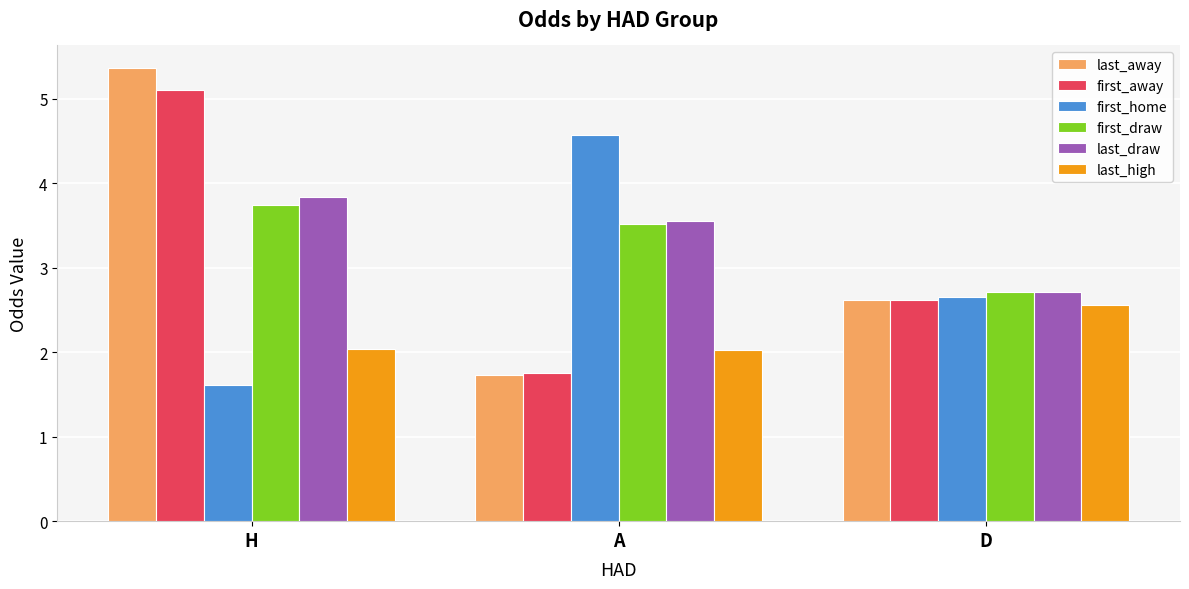

How many bars are there in each group?

6